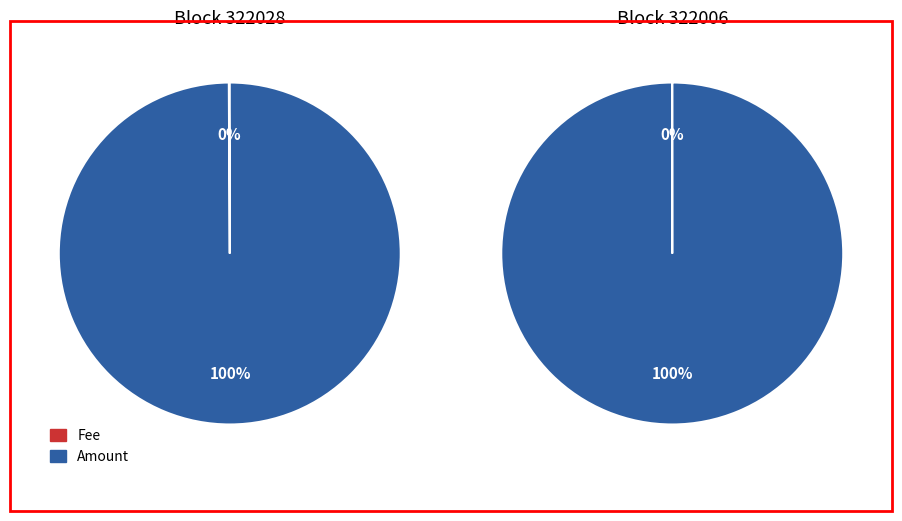

To the nearest percent, what percentage of the pie is 322006?

100%